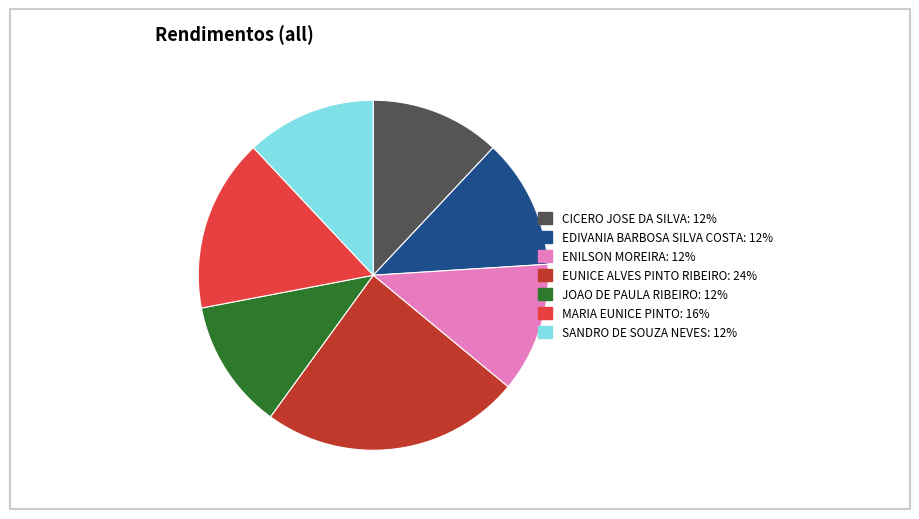

How many slices are in this pie chart?

7